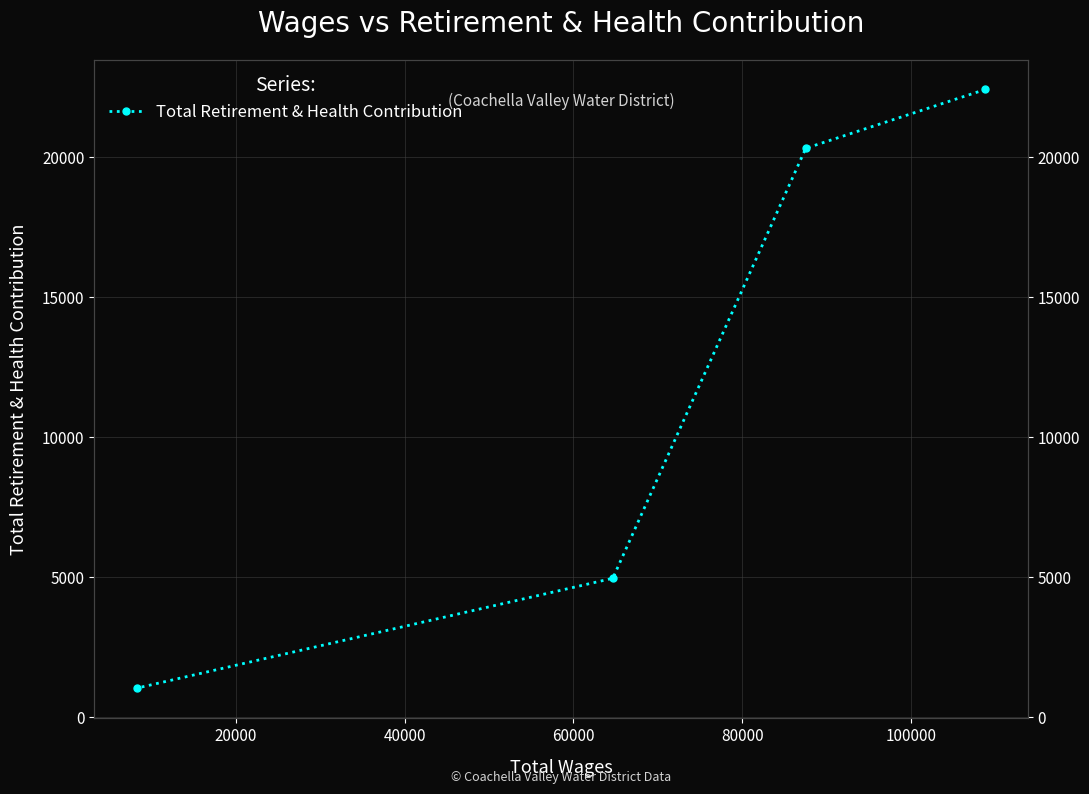

What is the value of the 2nd point from the left?

20326